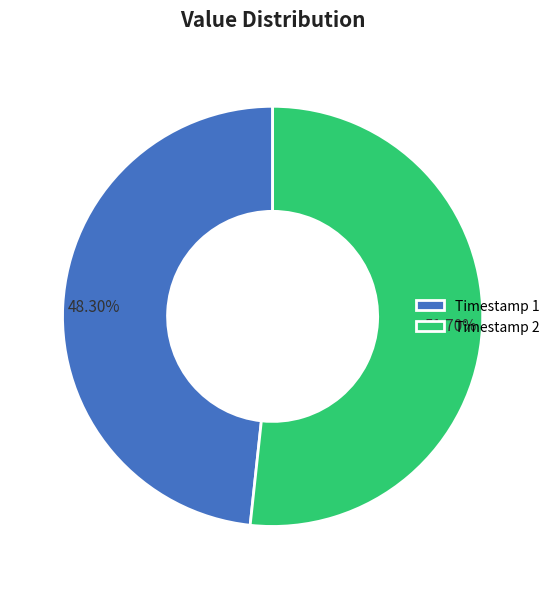

Is there any slice that represents more than half of the pie?

Yes